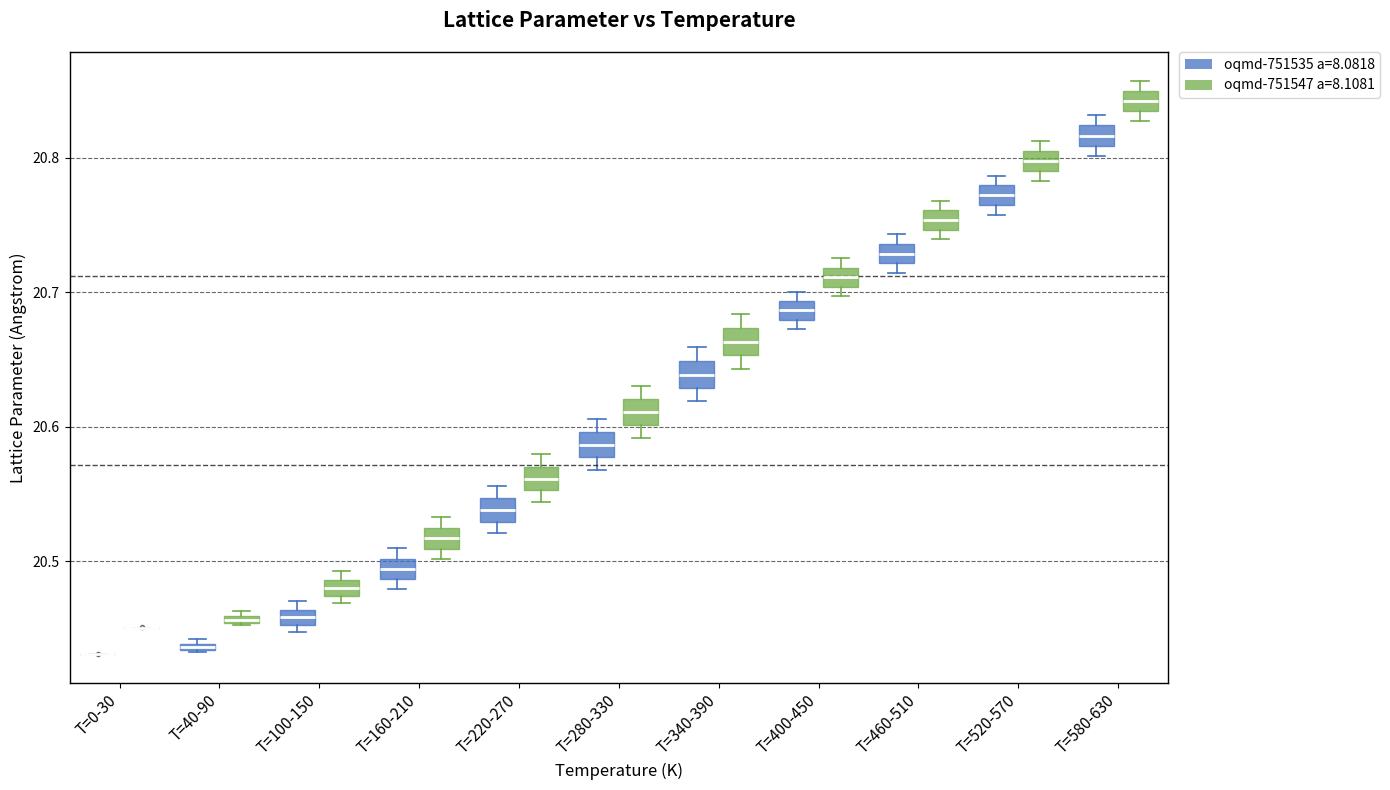

Where is the lower edge of the box for T=280-330 (oqmd-751535 a=8.0818) on the y-axis? The values are not printed on the chart, so give them approximately, as read against the axis.

20.58